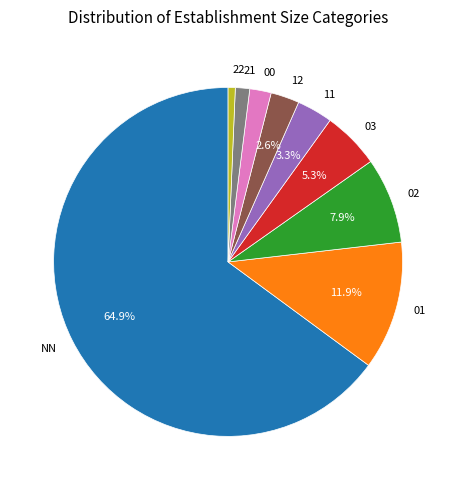

To the nearest percent, what is the combined percentage of 03 and 22?

6%